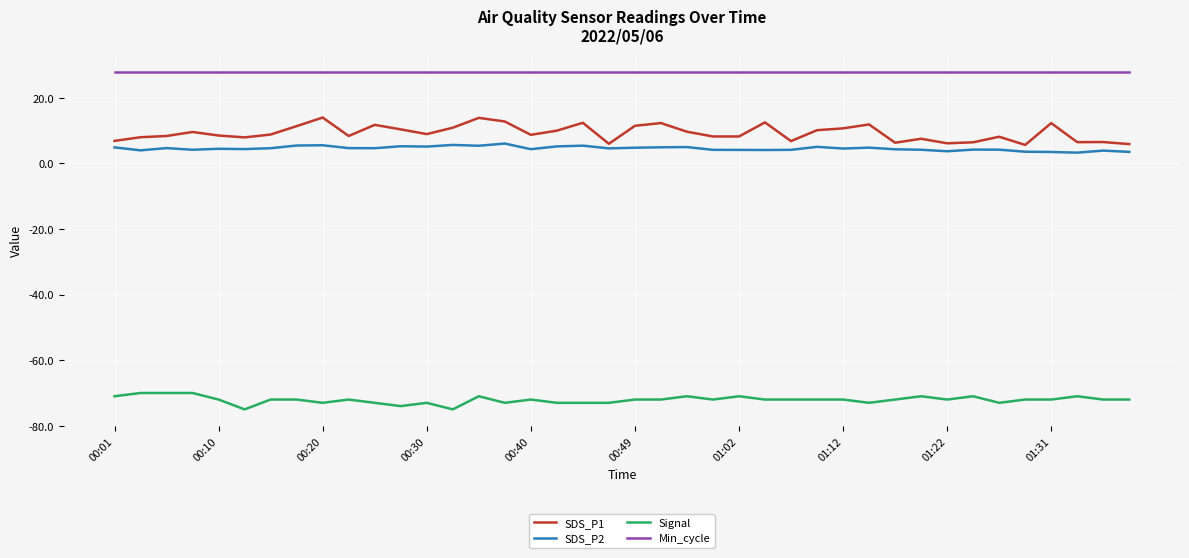

True or false: Min_cycle and Signal intersect in this chart.

False